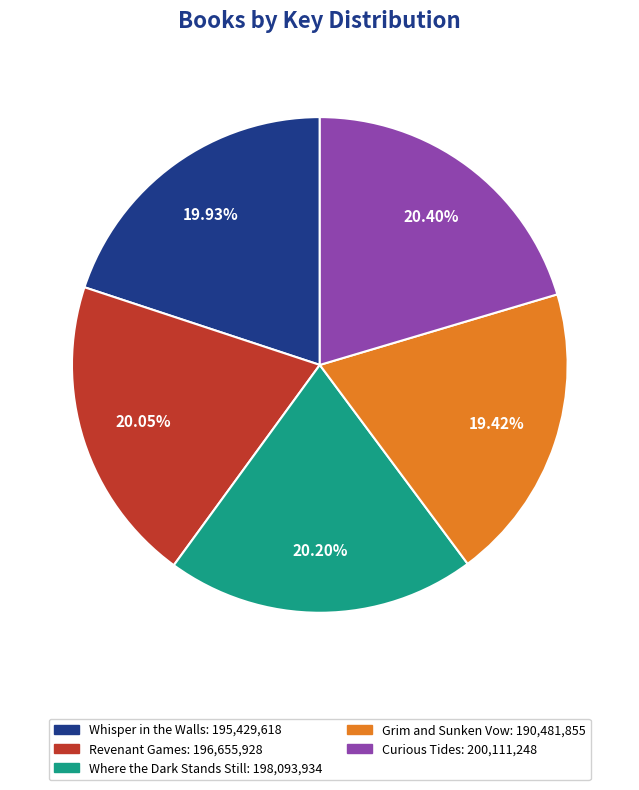

How many slices are in this pie chart?

5